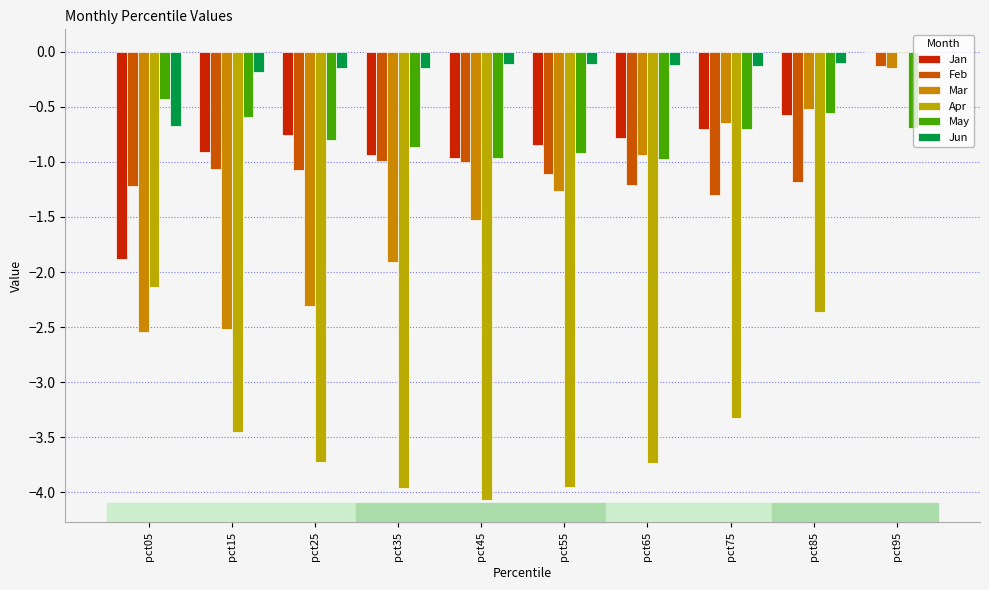

How many groups of bars are there?

10